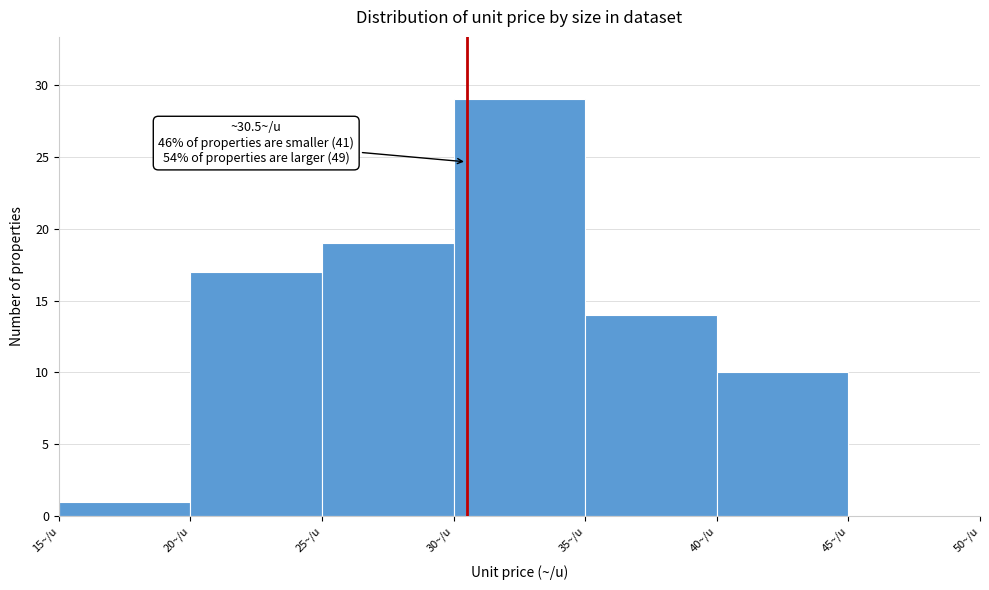

Which range on the x-axis has the tallest bar?

30 to 35